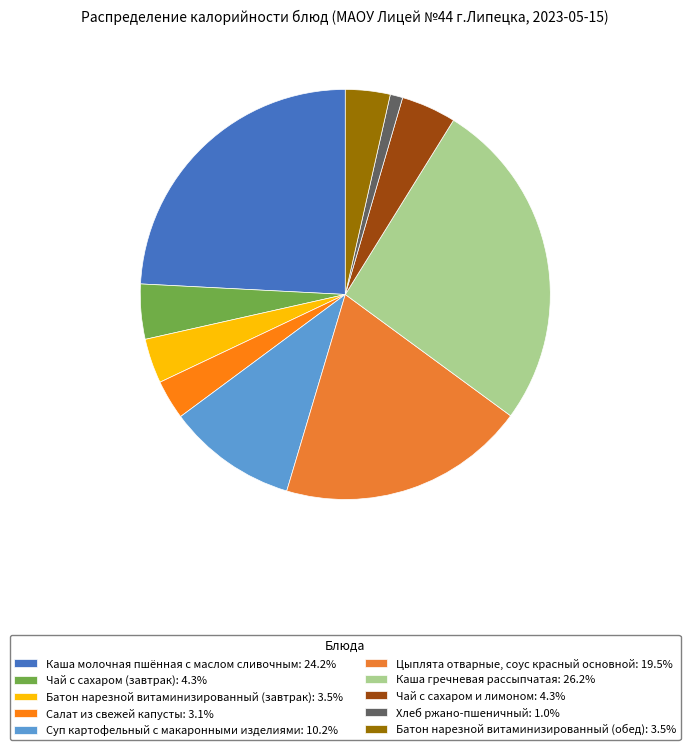

To the nearest percent, what is the combined percentage of Суп картофельный с макаронными изделиями and Каша гречневая рассыпчатая?

36%